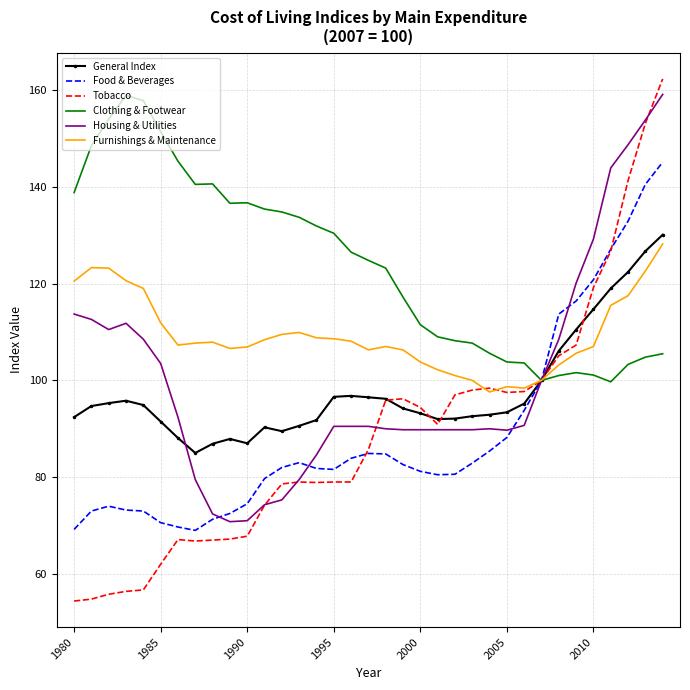

What is the lowest value of the General Index series?

85.0